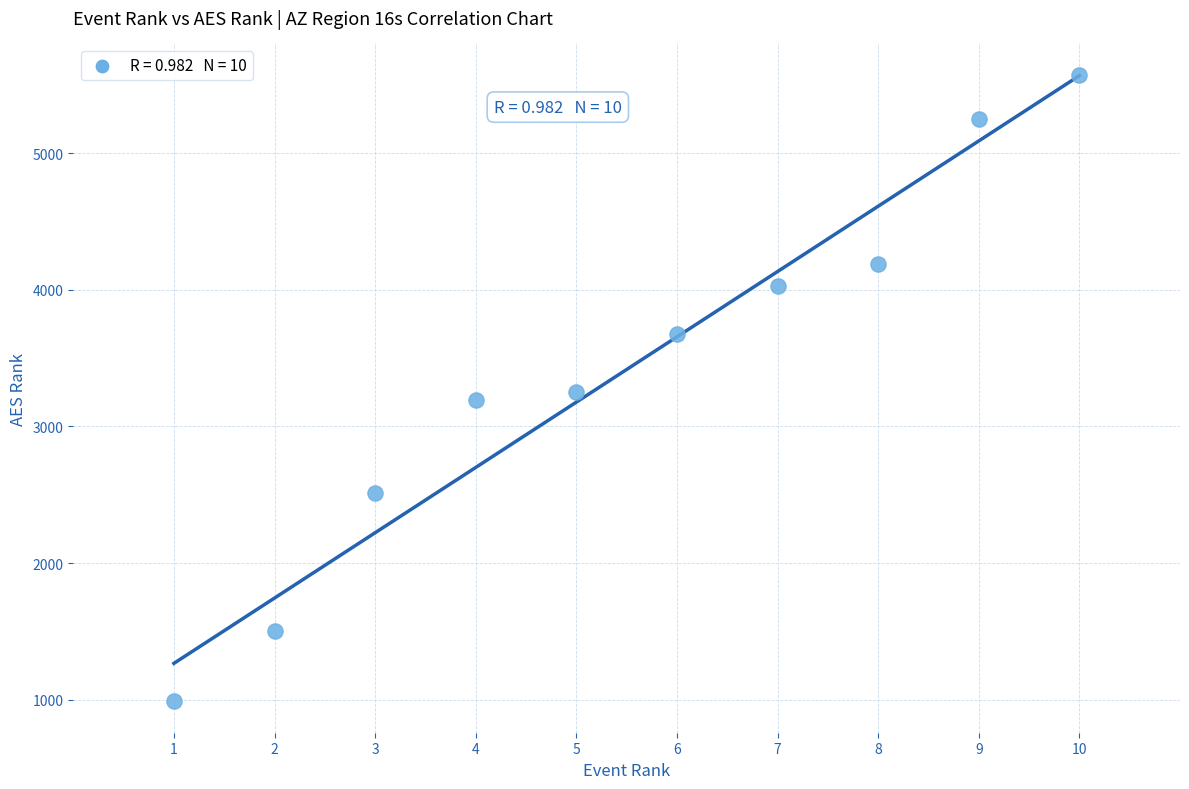

What is the average X value?

6